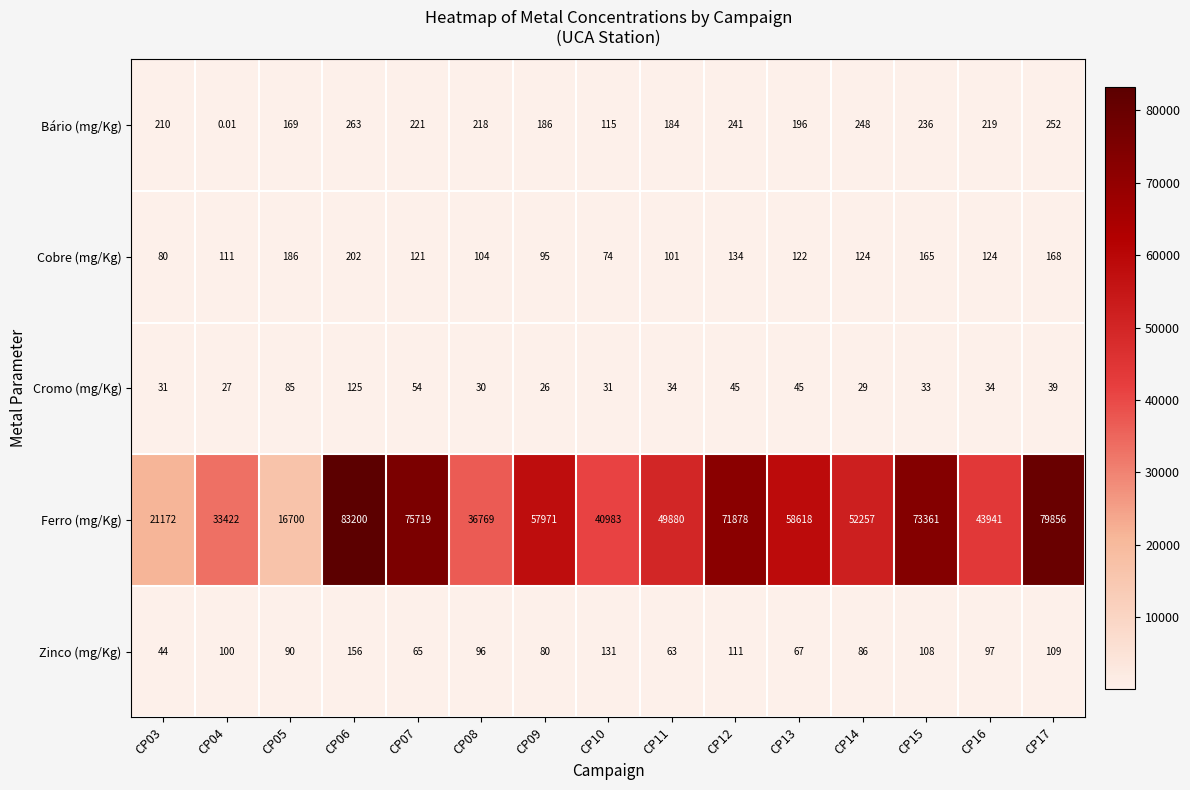

Which category has the lowest value across all series?

CP04